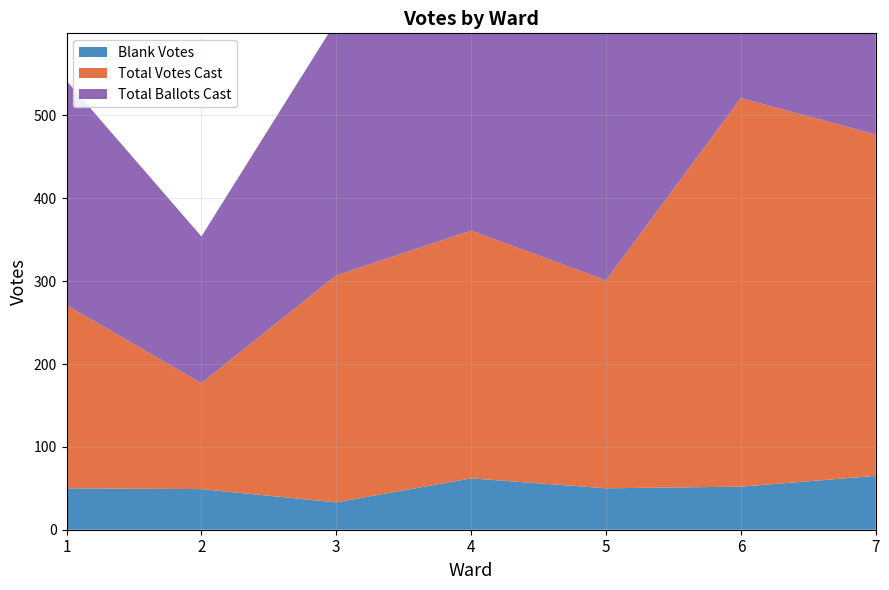

How many lines are shown in the chart?

3